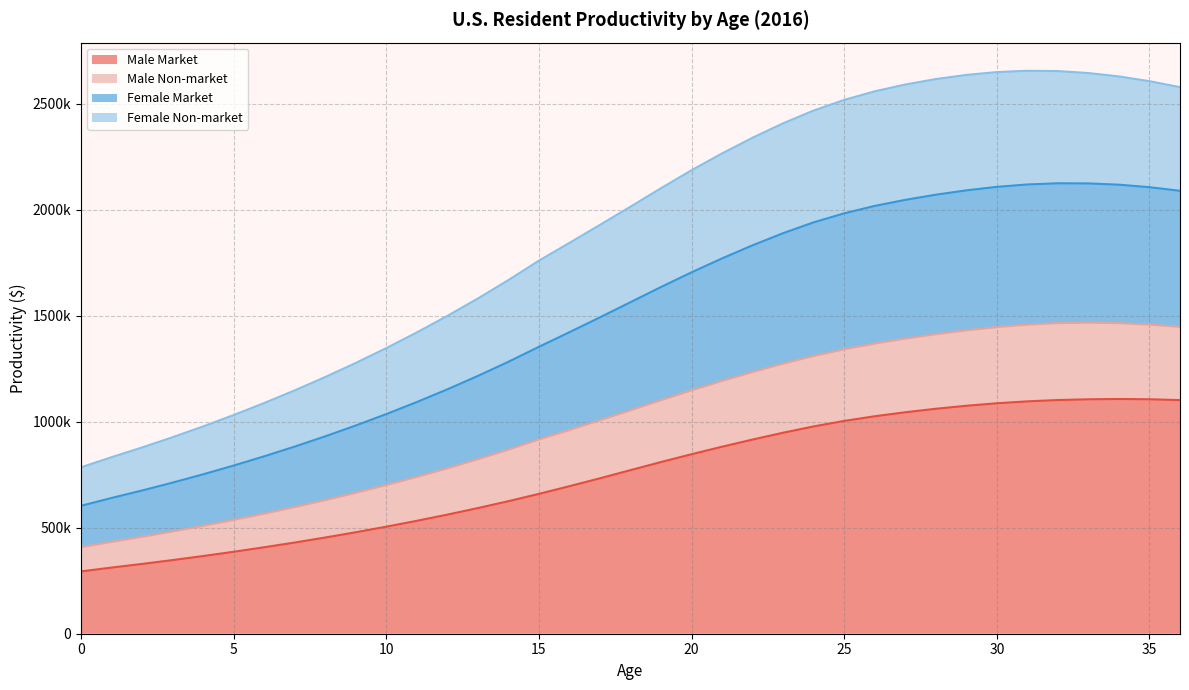

Is the value of Male Non-market at 0 greater than the value of Female Market at 26?

No